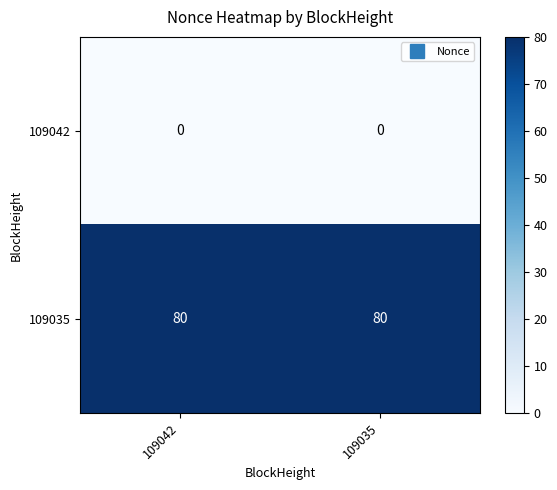

What is the total value across all series at 109035?

80